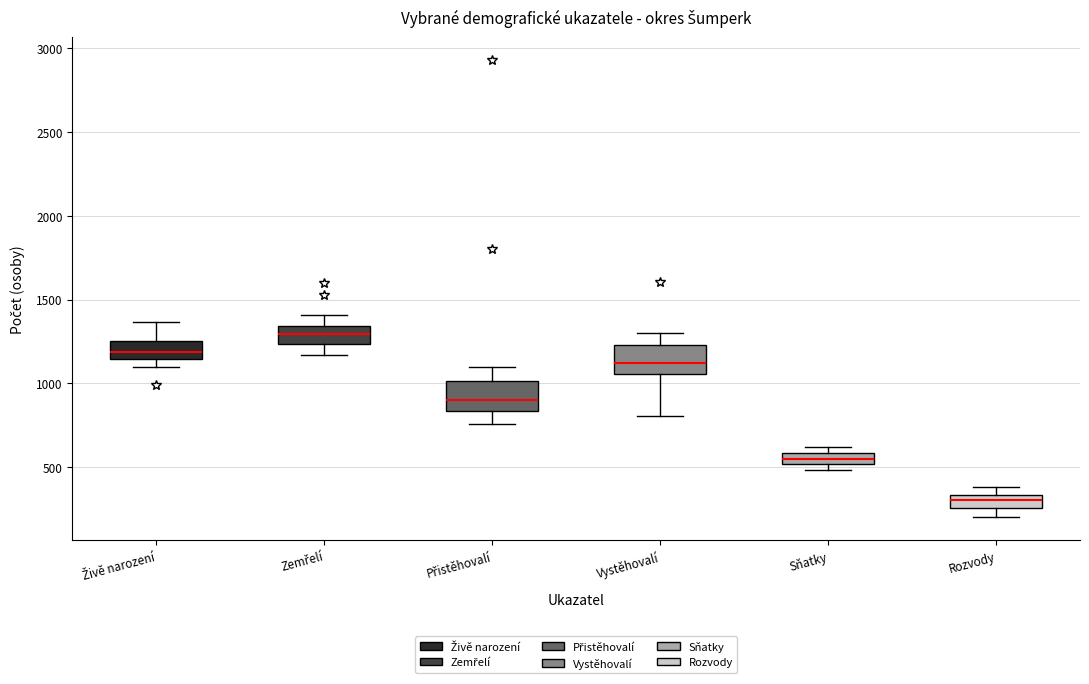

Which box has the lowest median line?

Rozvody